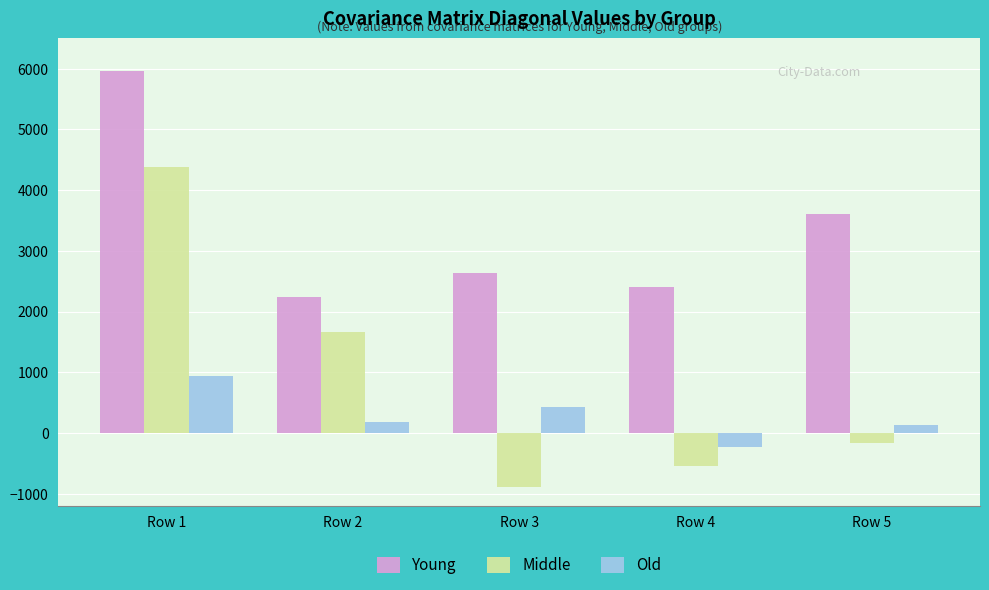

Which series has the largest range (max minus min)?

Middle